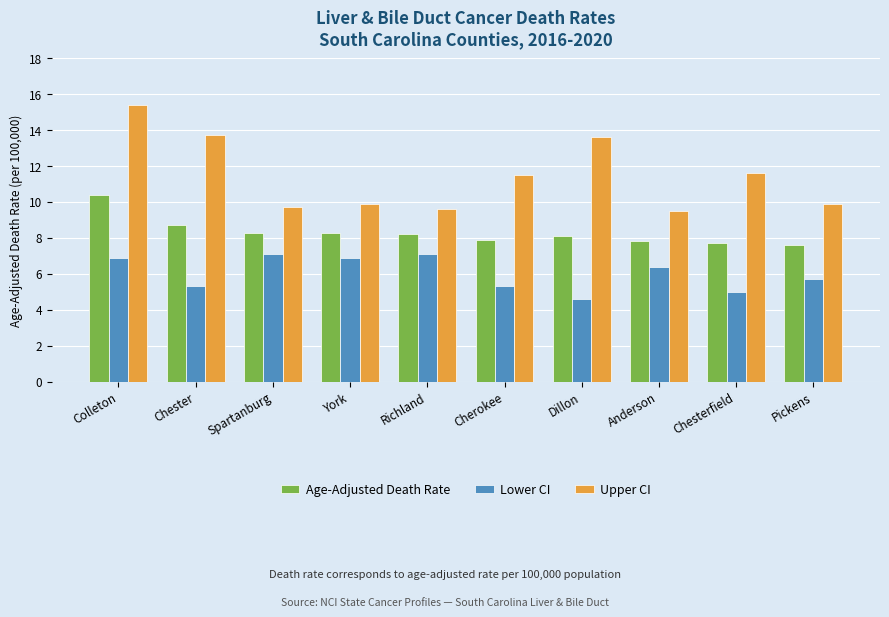

Is it true that Age-Adjusted Death Rate equals 8.3 at Spartanburg?

True